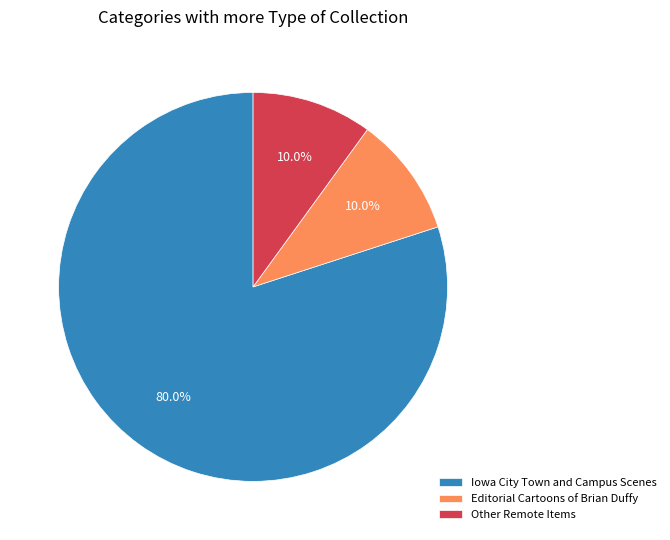

Is there any slice that represents more than half of the pie?

Yes